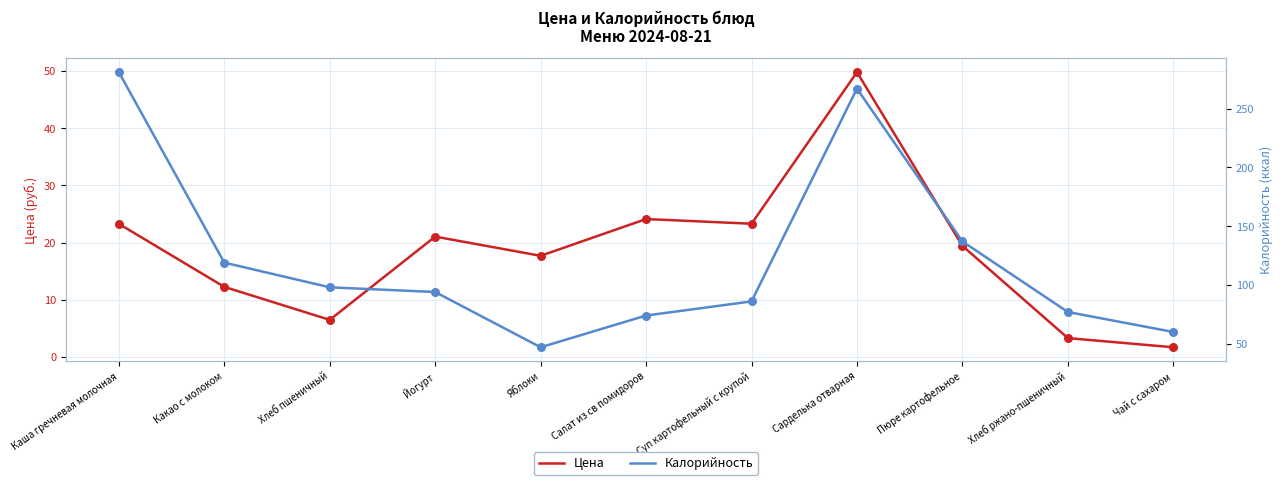

Which series has the widest spread of Y values?

Калорийность